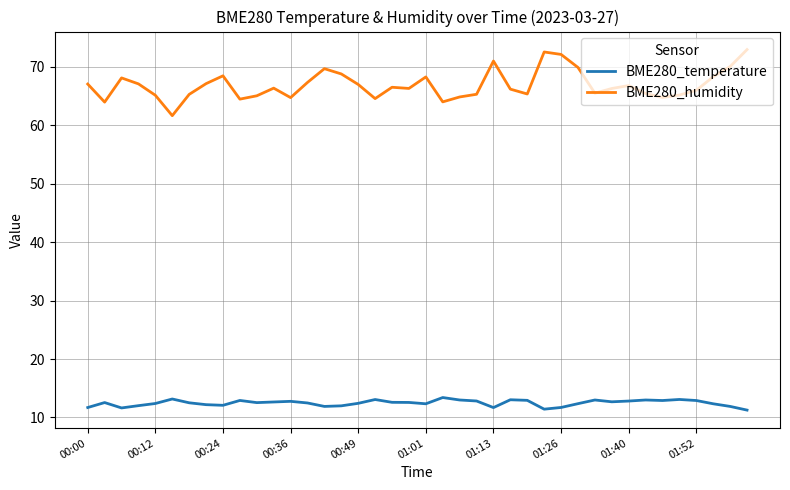

What is the minimum value for BME280_temperature?

11.3